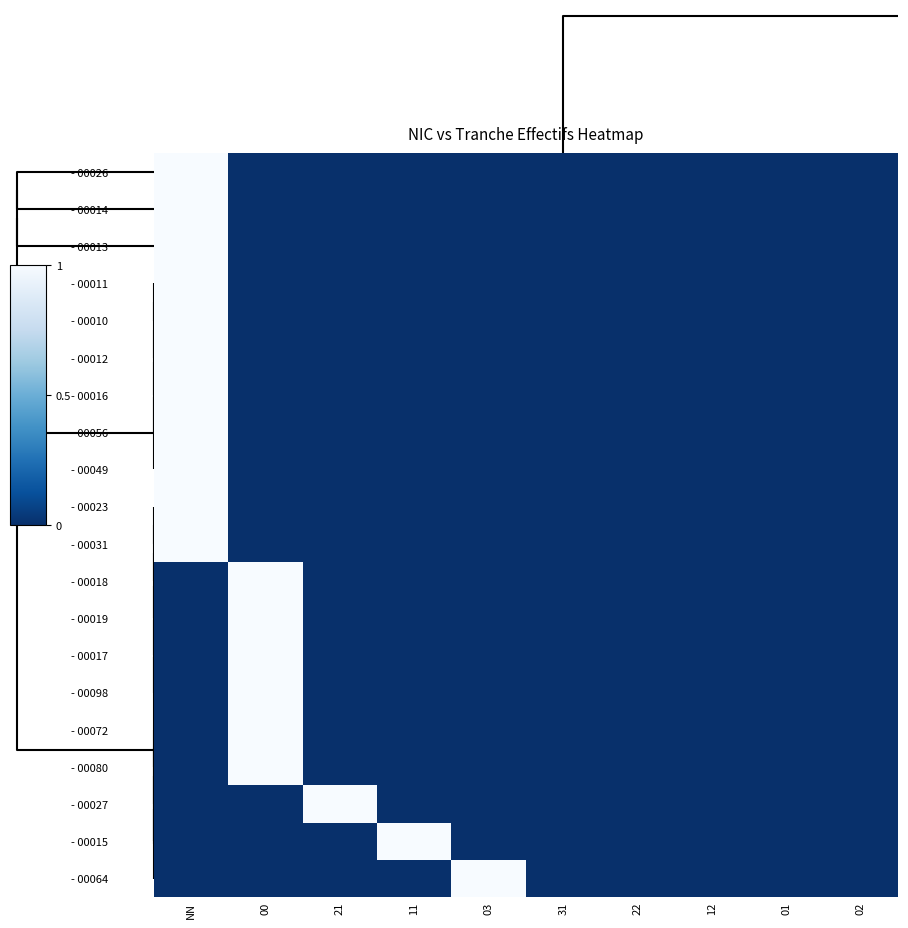

Count the number of data series in this chart.

20